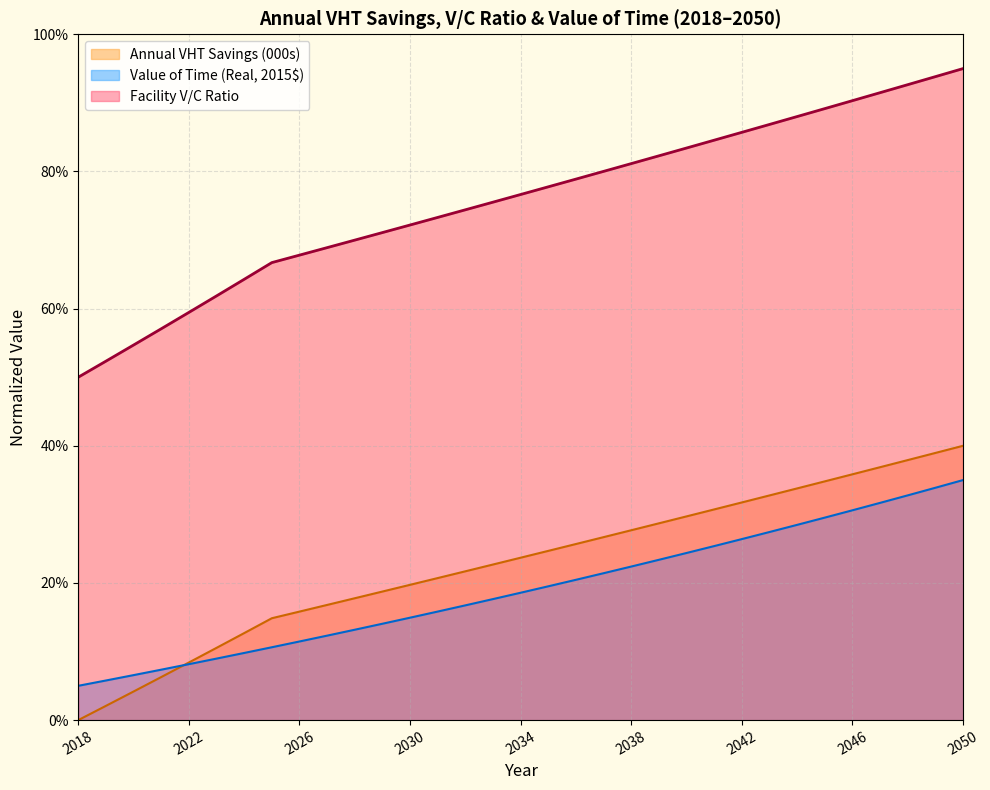

List the labels in order of Value of Time (Real, 2015$) value, largest first.

2050, 2049, 2048, 2047, 2046, 2045, 2044, 2043, 2042, 2041, 2040, 2039, 2038, 2037, 2036, 2035, 2034, 2033, 2032, 2031, 2030, 2029, 2028, 2027, 2026, 2025, 2024, 2023, 2022, 2021, 2020, 2019, 2018